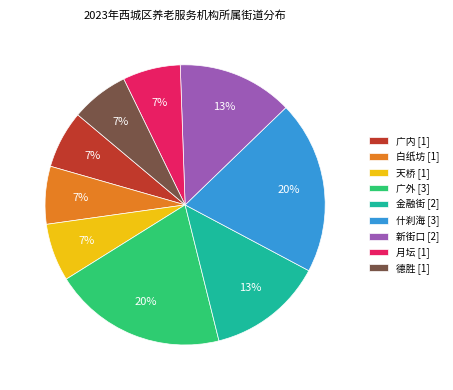

Is the sum of 德胜 and 什刹海 greater than half?

No